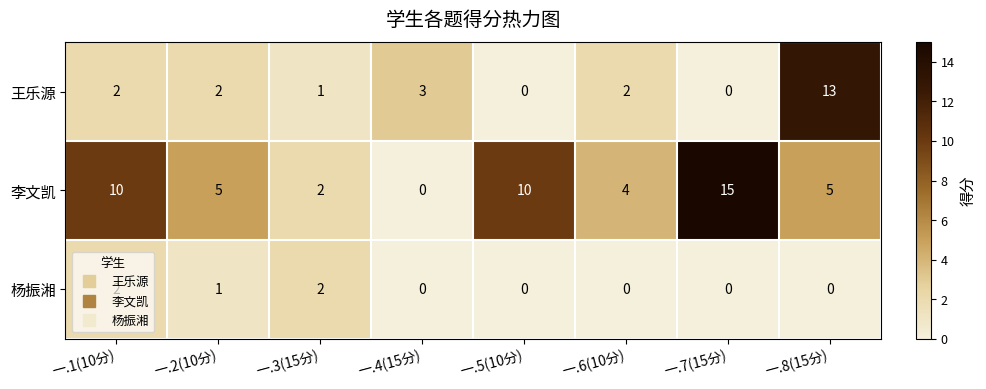

The 王乐源 series shows 3 at 一.4(15分). True or false?

True